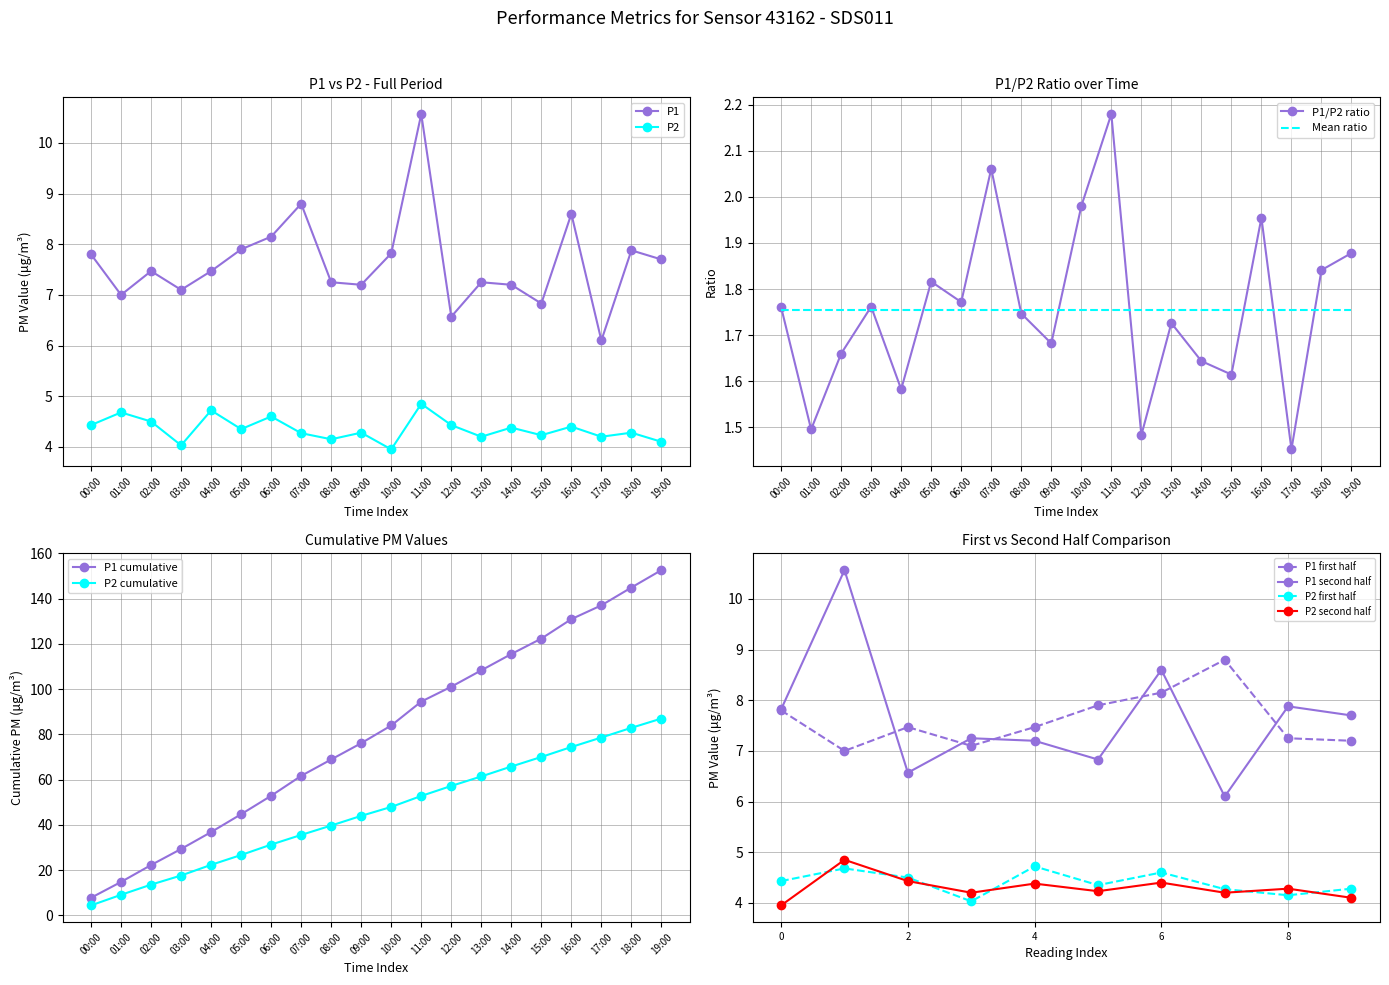

How many categories are shown in the chart?

20